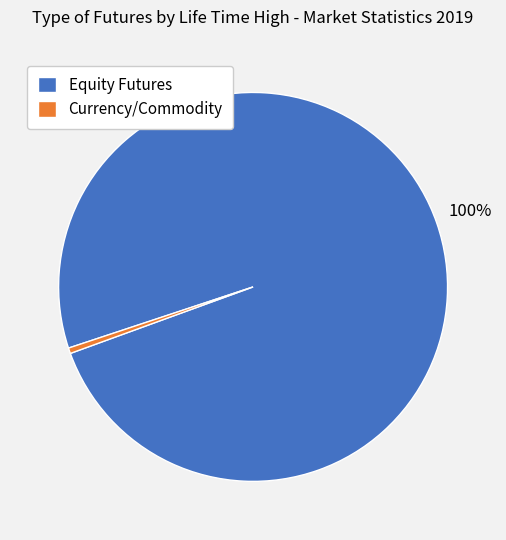

Which category has the smallest portion of the pie?

Currency/Commodity